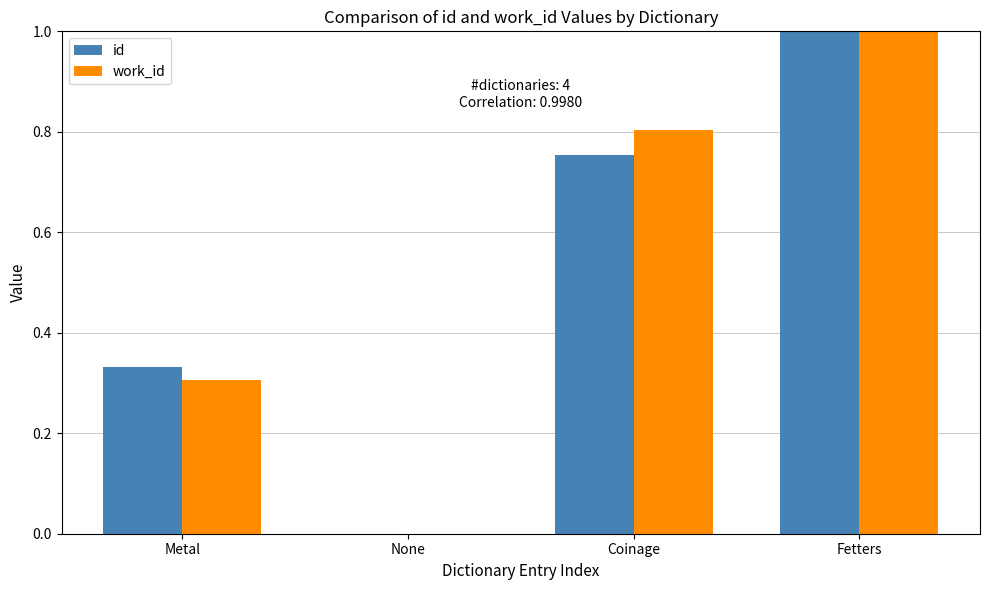

At which category is the sum across all series the highest?

Fetters